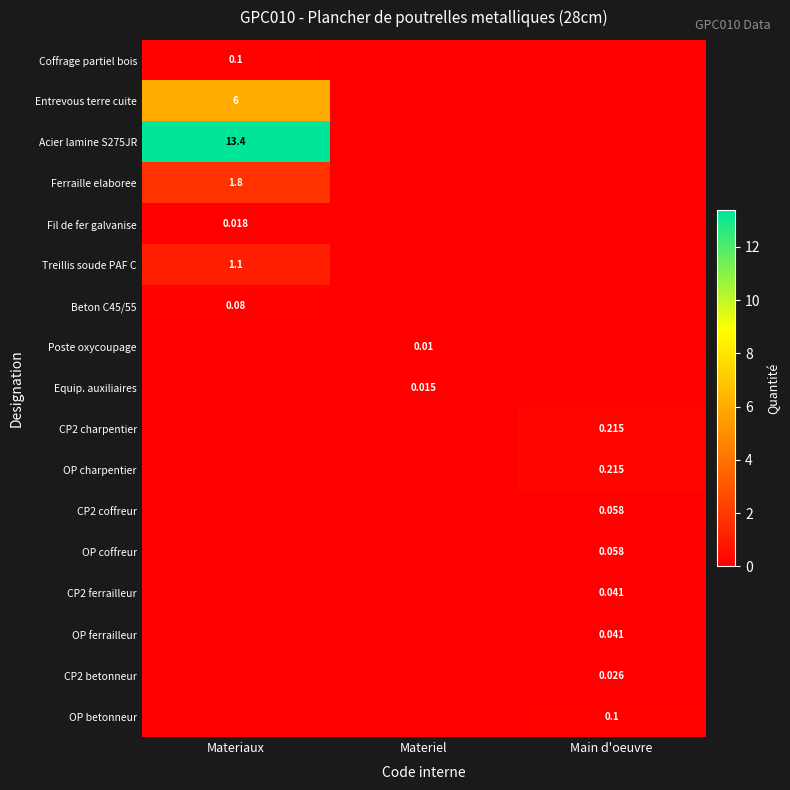

How many data points in Fil de fer galvanise are above 0?

1